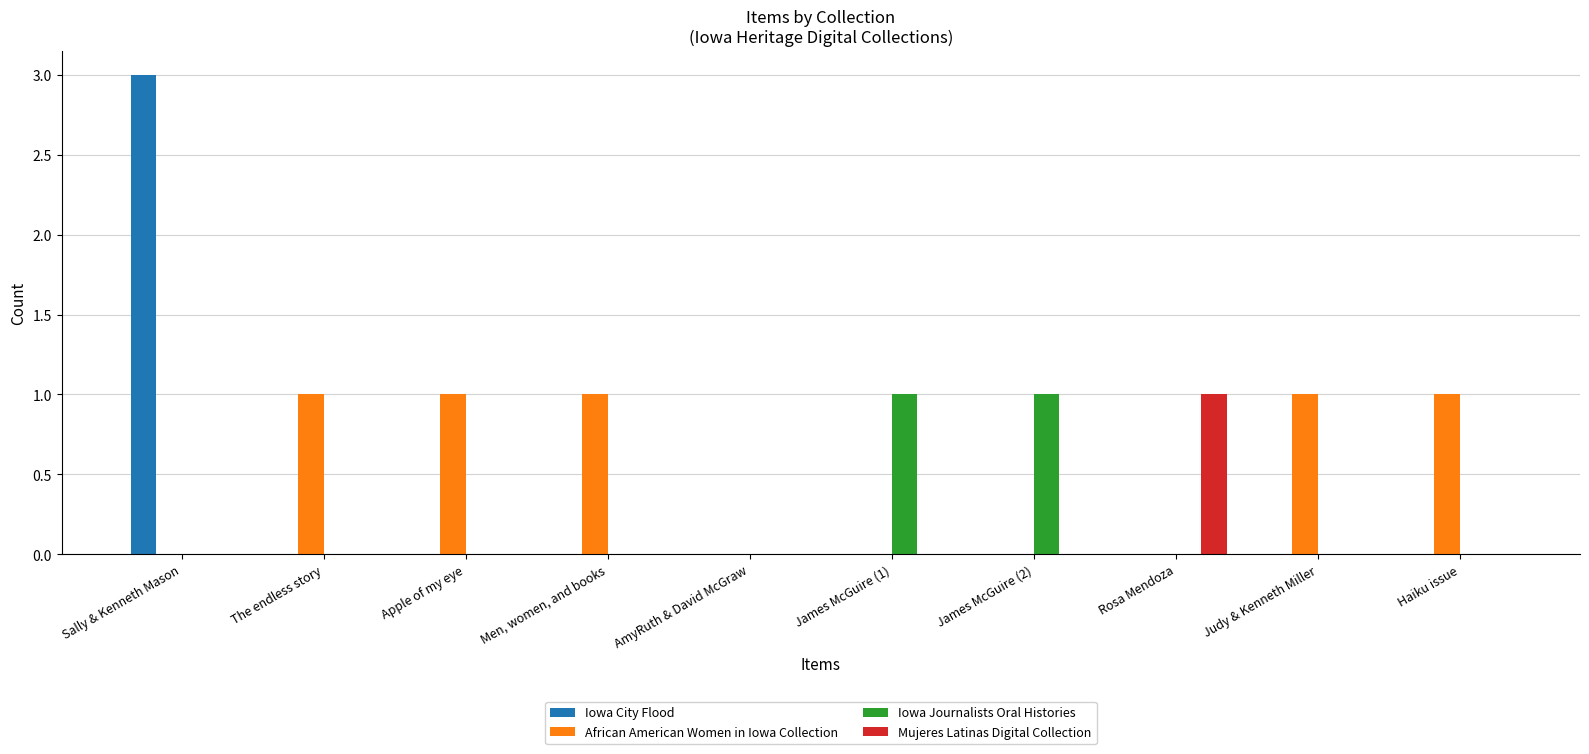

Which series has the largest total across all categories?

African American Women in Iowa Collection